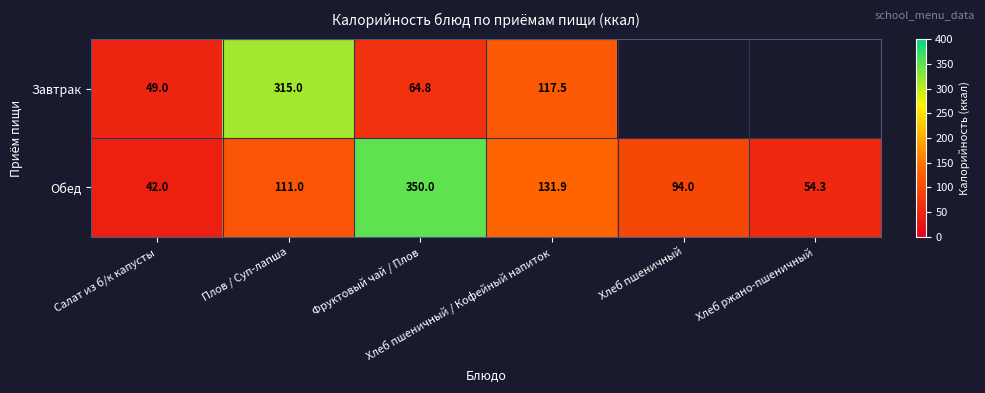

Is the value of Завтрак at Фруктовый чай / Плов greater than the value of Обед at Хлеб пшеничный?

No